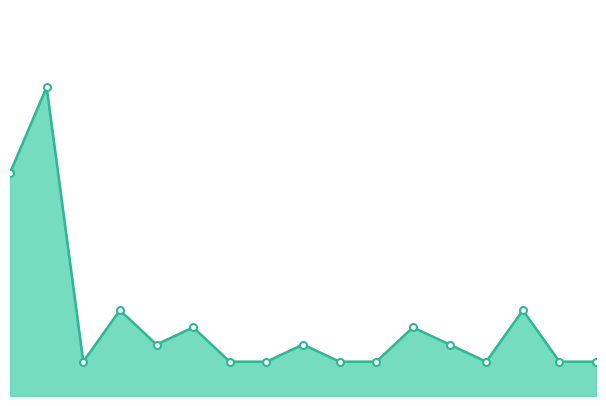

Reading left to right, list all the values displayed in this chart.

0=13	1=18	2=2	3=5	4=3	5=4	6=2	7=2	8=3	9=2	10=2	11=4	12=3	13=2	14=5	15=2	16=2